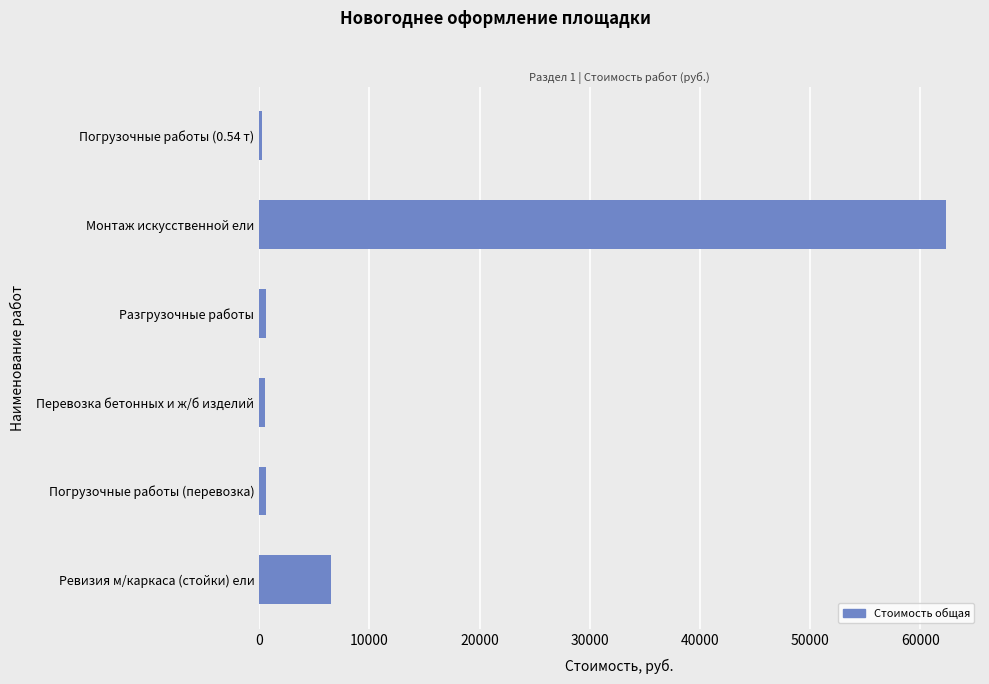

What is the difference between the maximum and minimum values?

62058.0